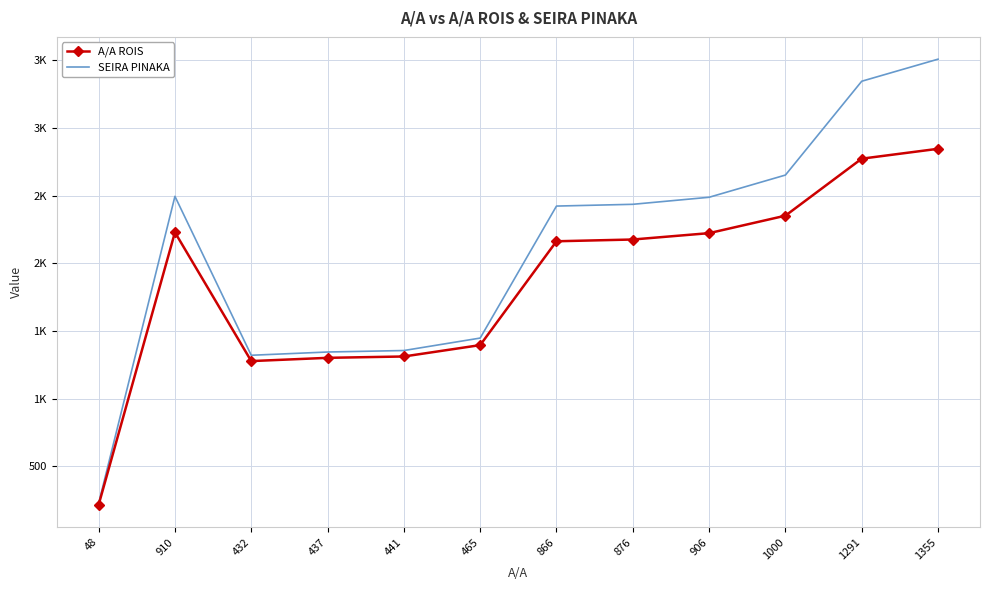

Which series has the widest spread of values?

SEIRA PINAKA